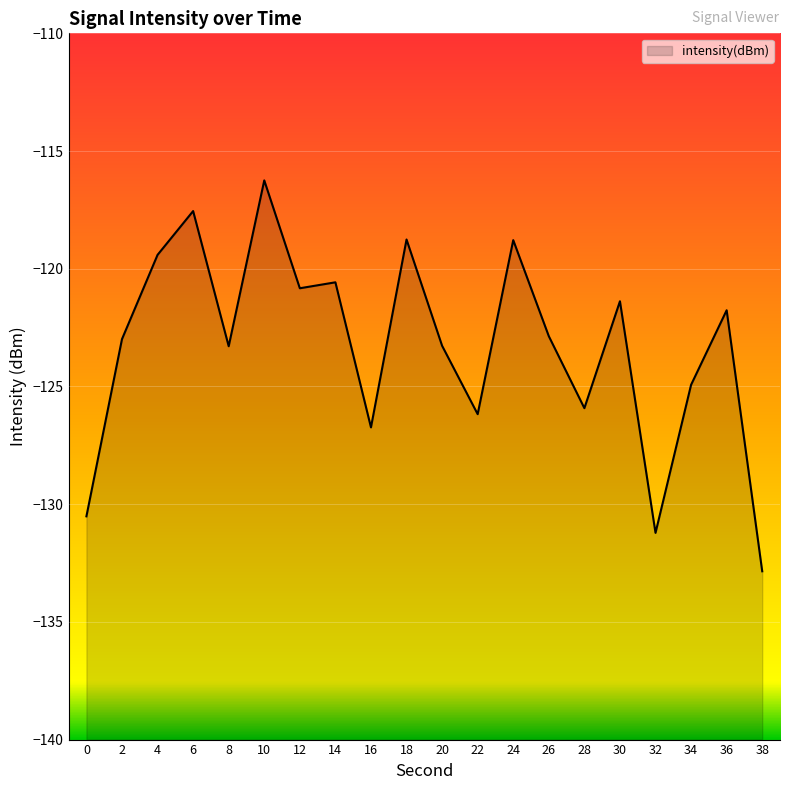

What is the difference between the second highest and minimum values?

15.3